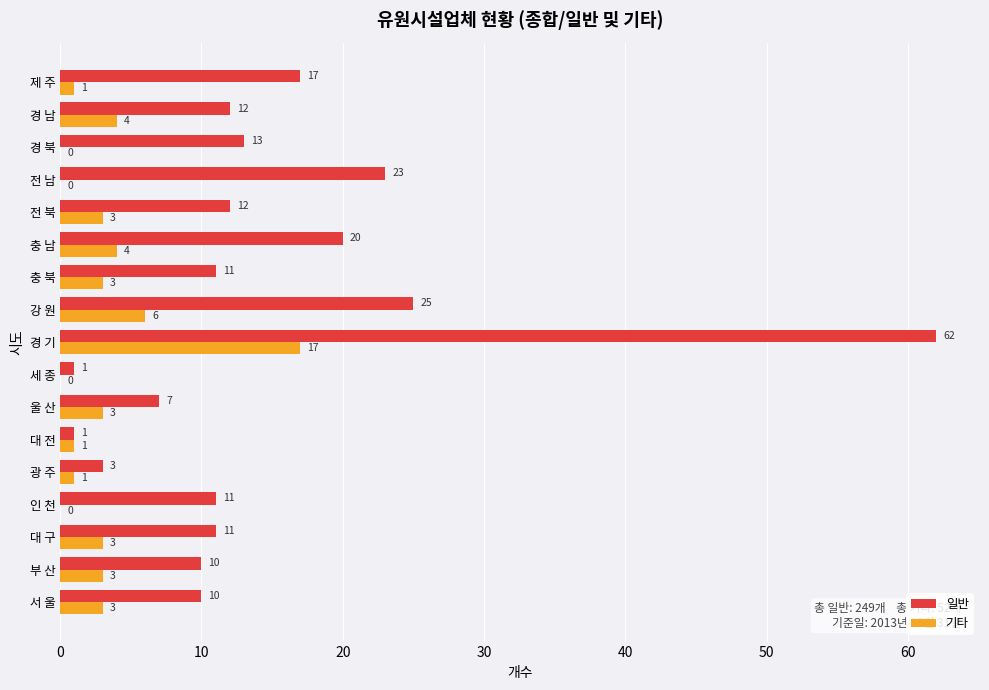

At which label does 일반 reach its peak?

경 기